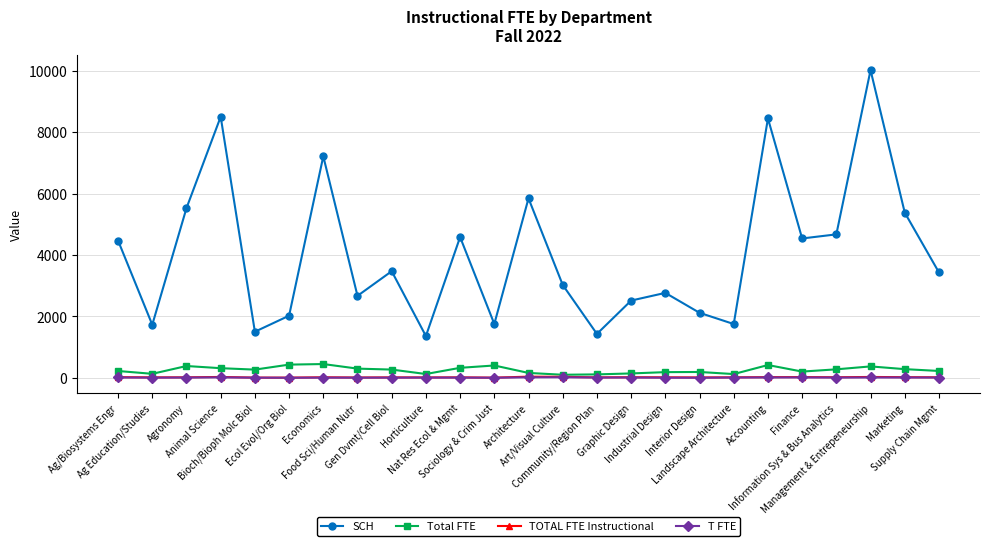

True or false: SCH has more than 2 interior local peaks.

True